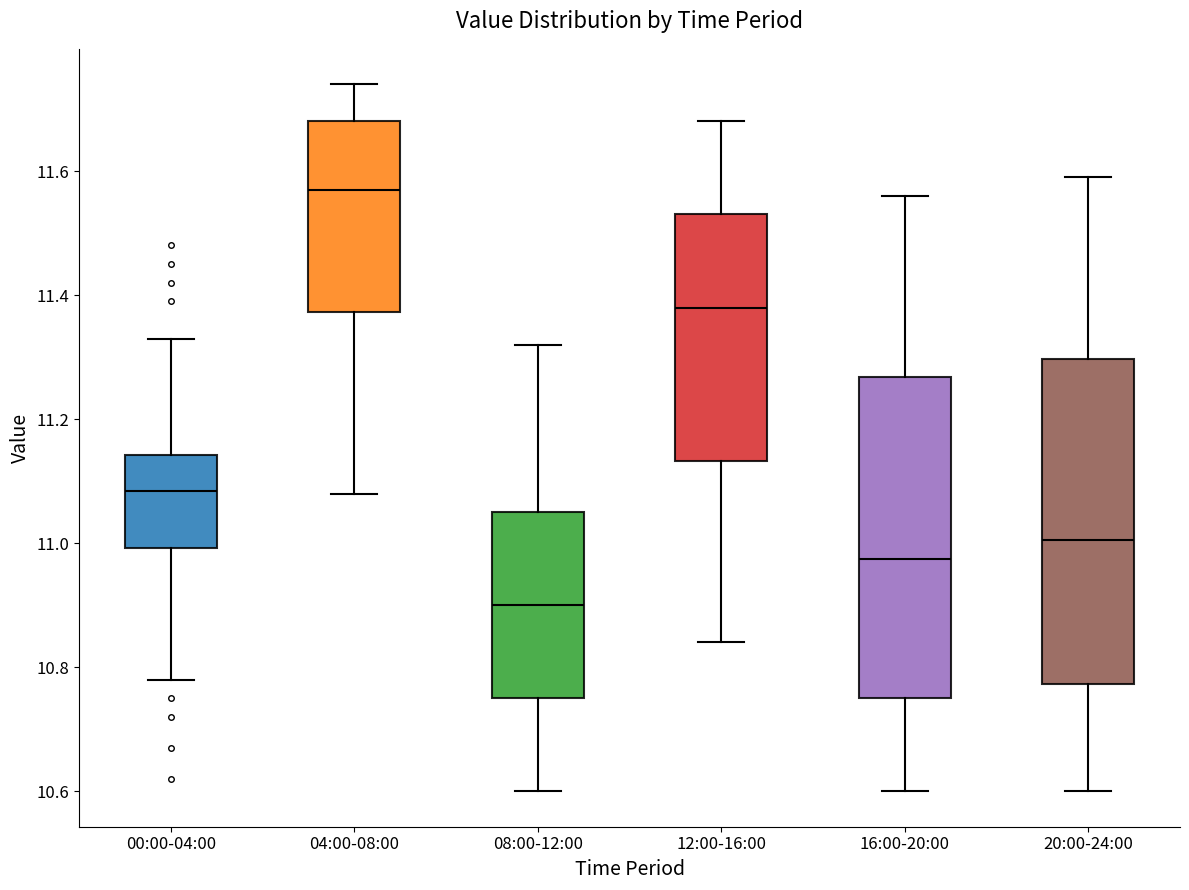

Reading left to right, read every box against the y-axis: the position of its median line, the range the box covers, and the ends of its whiskers. The values are not printed on the chart, so give them approximately, as read against the axis.

00:00-04:00: median 11.08, box 11.00 to 11.14, whiskers 10.78 to 11.34
04:00-08:00: median 11.58, box 11.38 to 11.68, whiskers 11.08 to 11.74
08:00-12:00: median 10.90, box 10.76 to 11.06, whiskers 10.60 to 11.32
12:00-16:00: median 11.38, box 11.14 to 11.54, whiskers 10.84 to 11.68
16:00-20:00: median 10.98, box 10.76 to 11.26, whiskers 10.60 to 11.56
20:00-24:00: median 11.00, box 10.78 to 11.30, whiskers 10.60 to 11.60